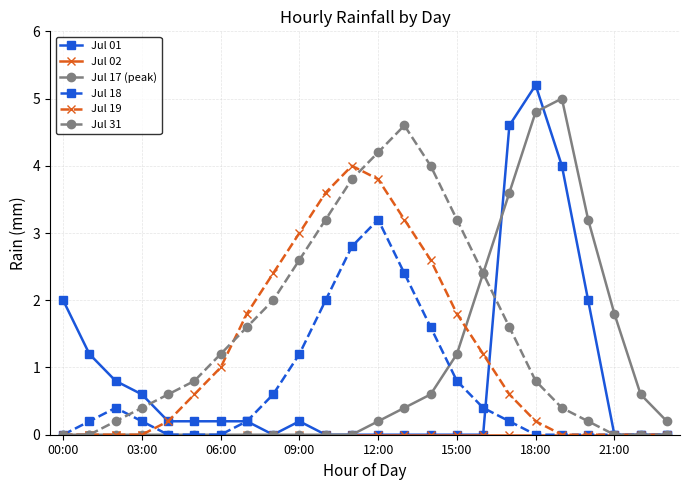

What is the maximum value shown in the chart?

5.2